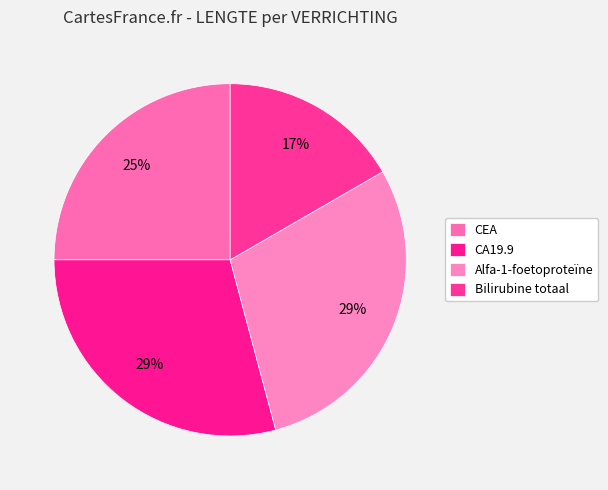

To the nearest percent, what portion does CA19.9 represent?

29%